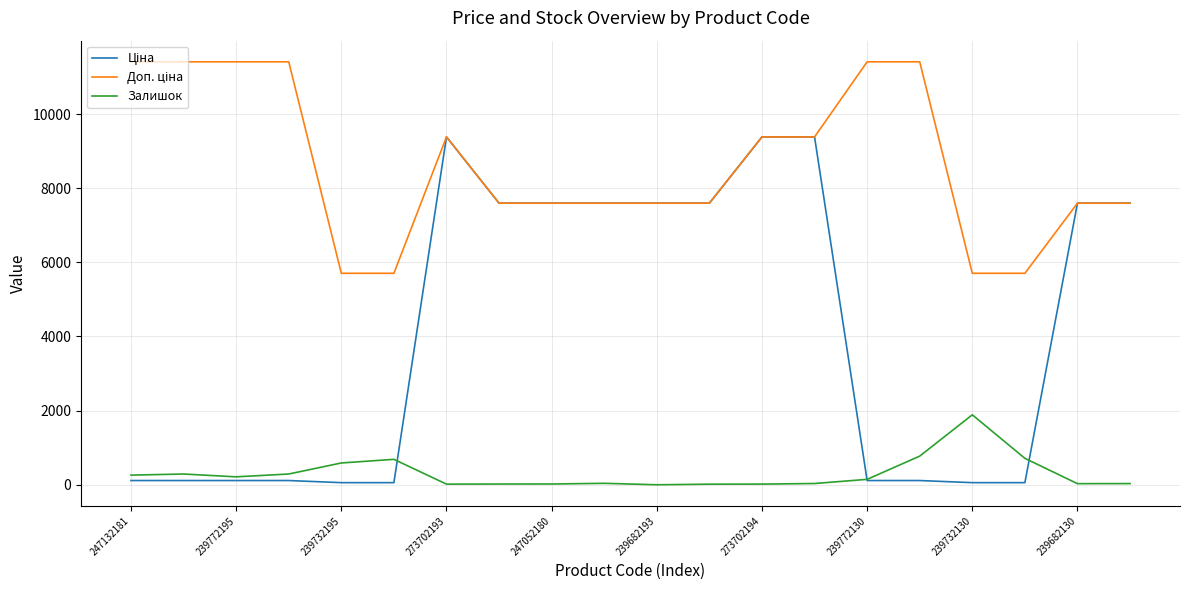

What is the maximum value shown in the chart?

11410.0